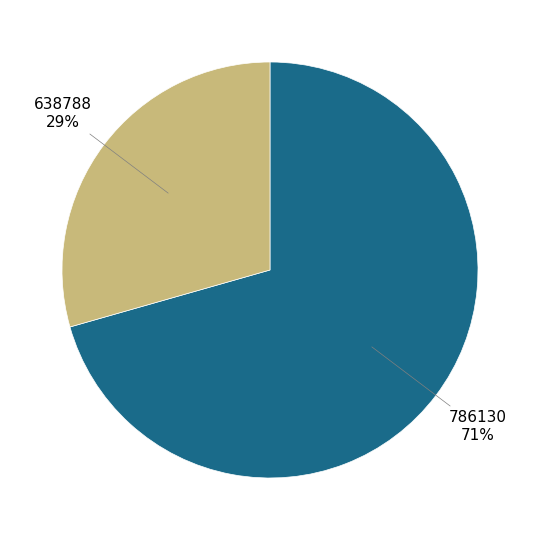

Which category has the smallest portion of the pie?

638788